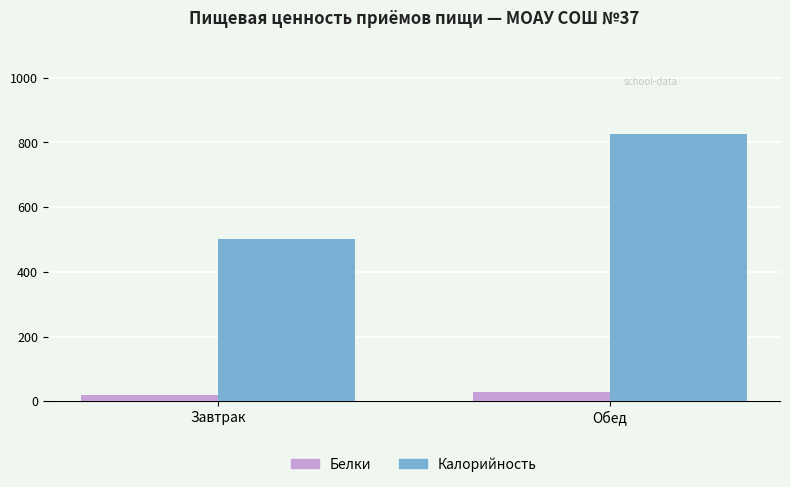

What is the maximum value shown in the chart?

826